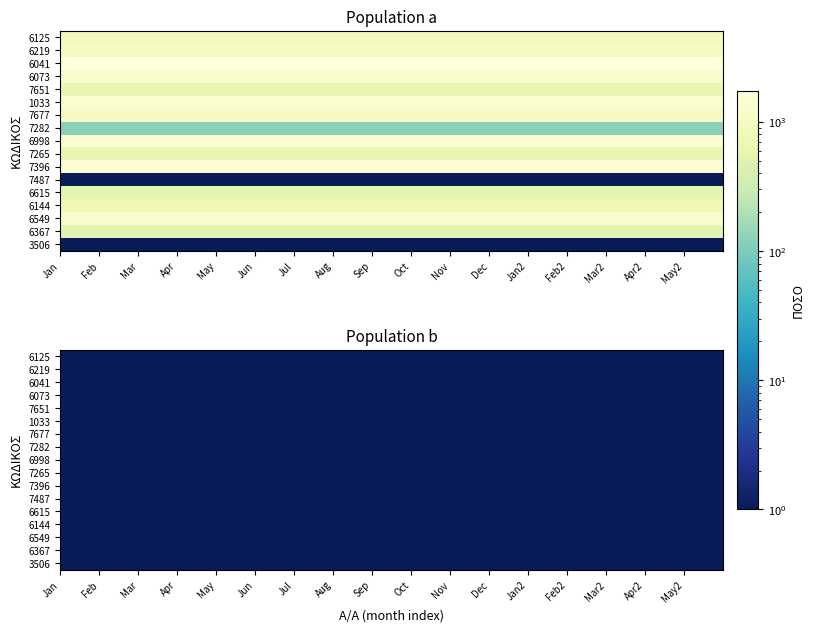

True or false: 6144 has a value of 506 at 6.

False